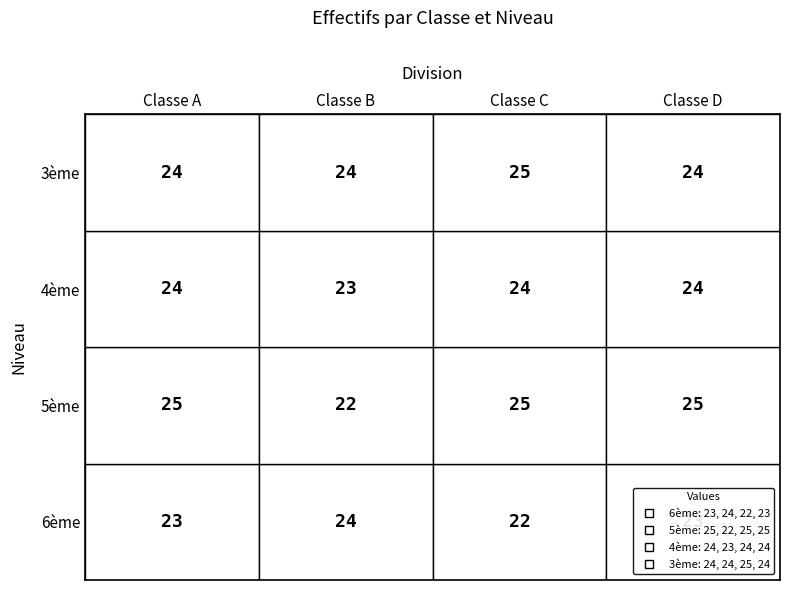

List the labels in order of 3ème value, smallest first.

Classe A, Classe B, Classe D, Classe C